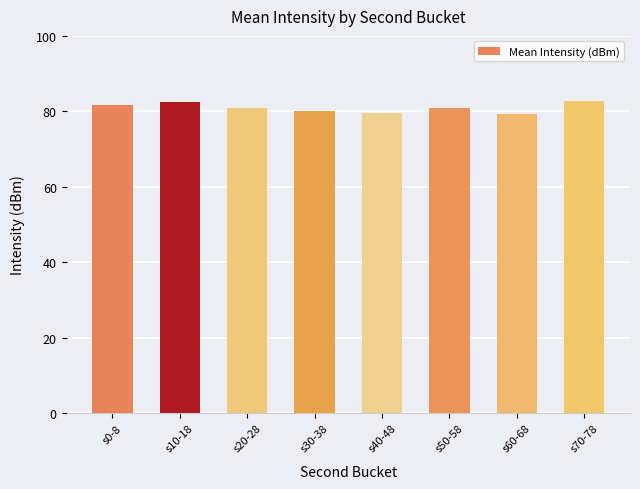

Which has a higher value, s0-8 or s40-48?

s0-8